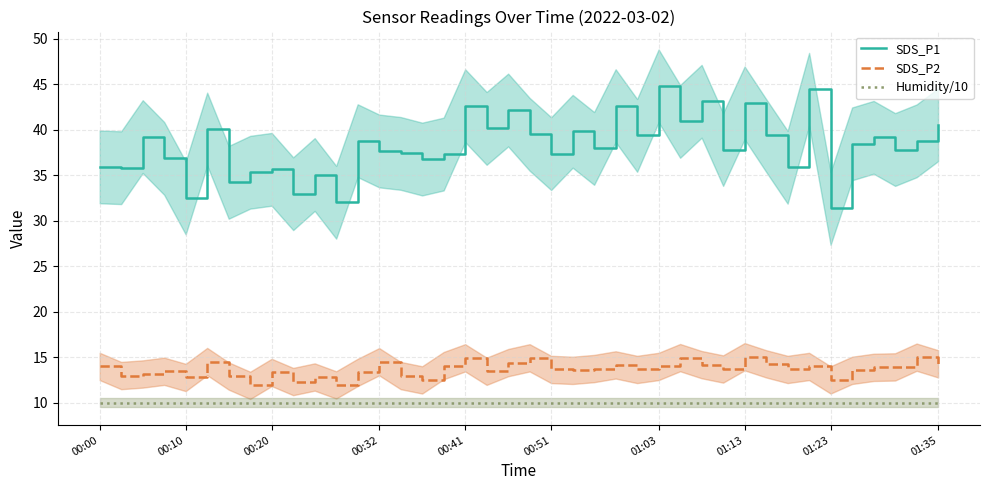

True or false: SDS_P2 has a value of 22.4 at 37.

False